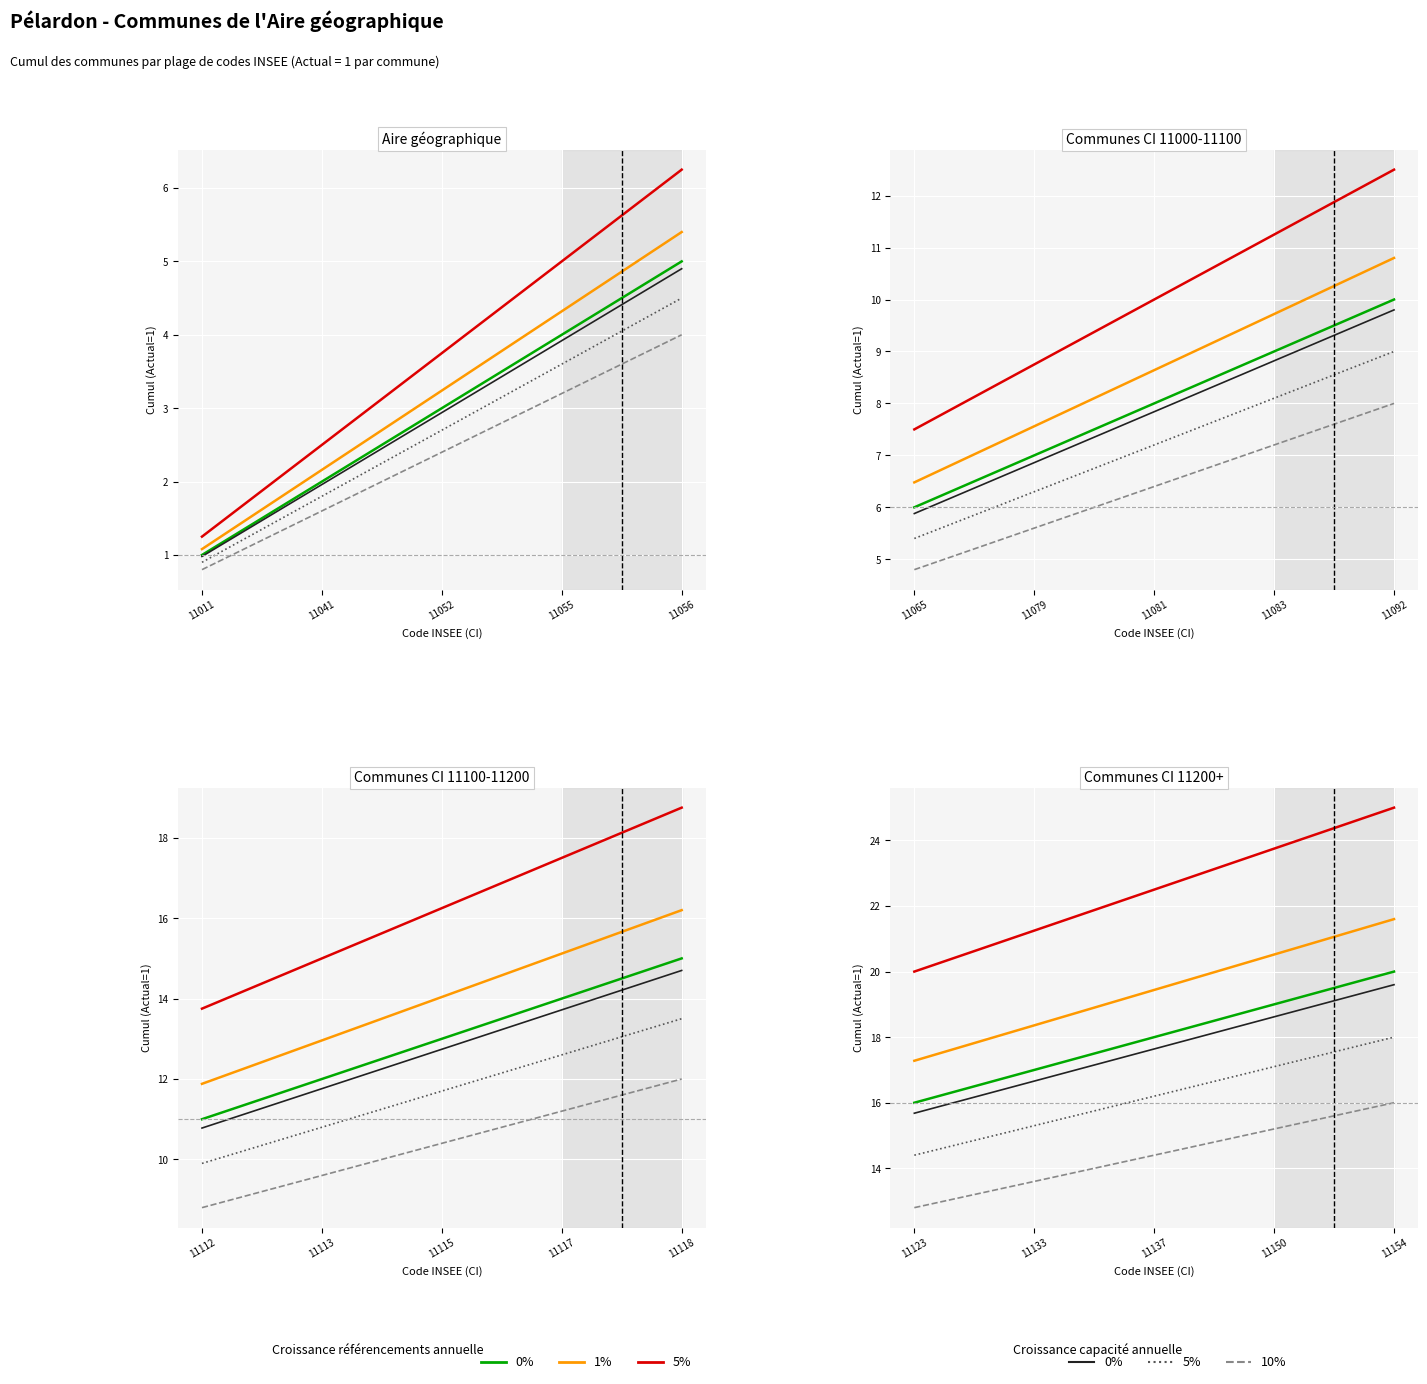

Which series changed the most between 11137 and 11150?

5%